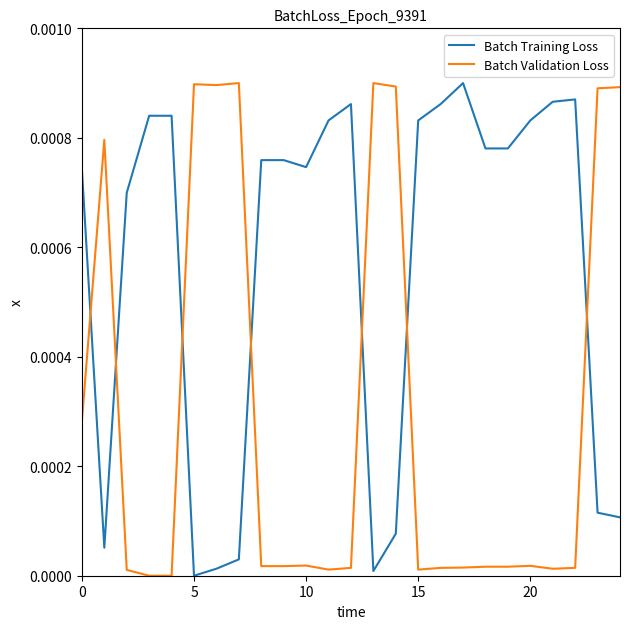

True or false: Batch Validation Loss and Batch Training Loss intersect in this chart.

True